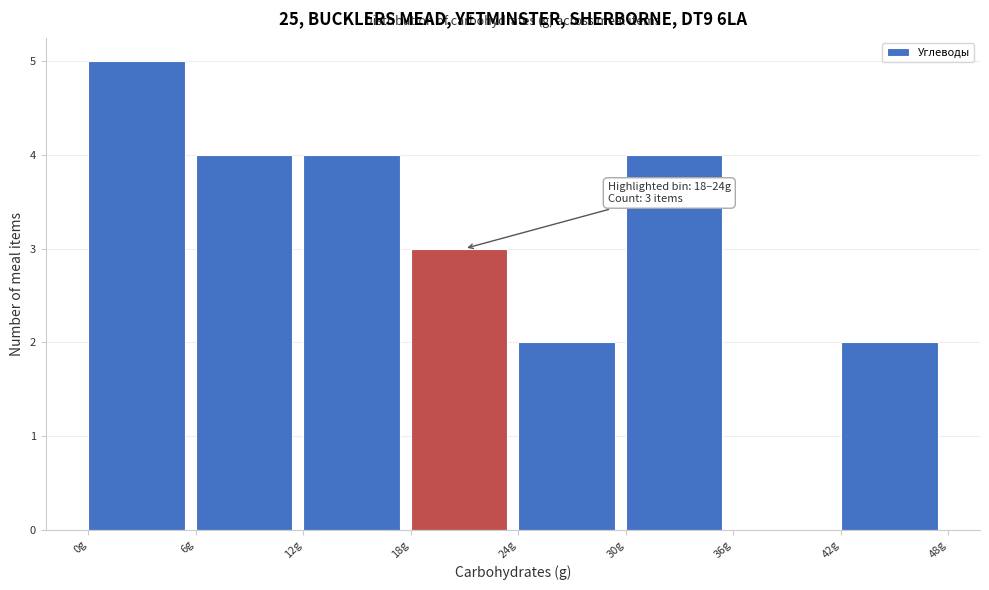

Over which range of the x-axis is the bar tallest?

0 to 6